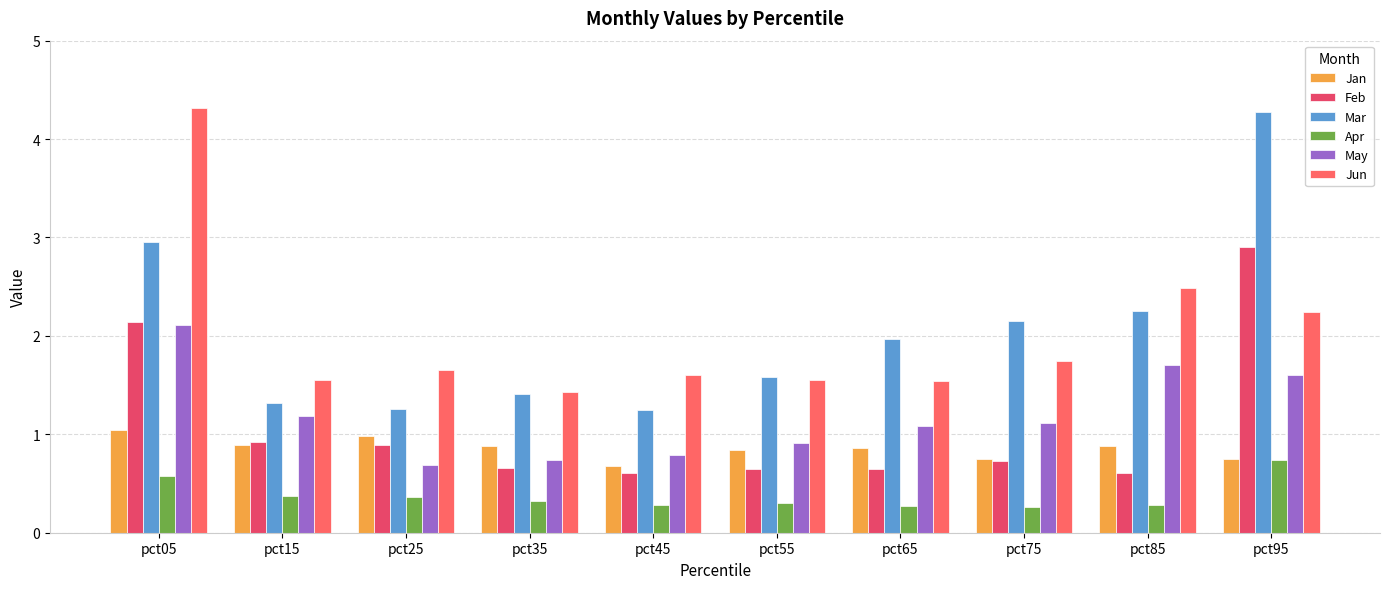

How many bars are there in total?

60